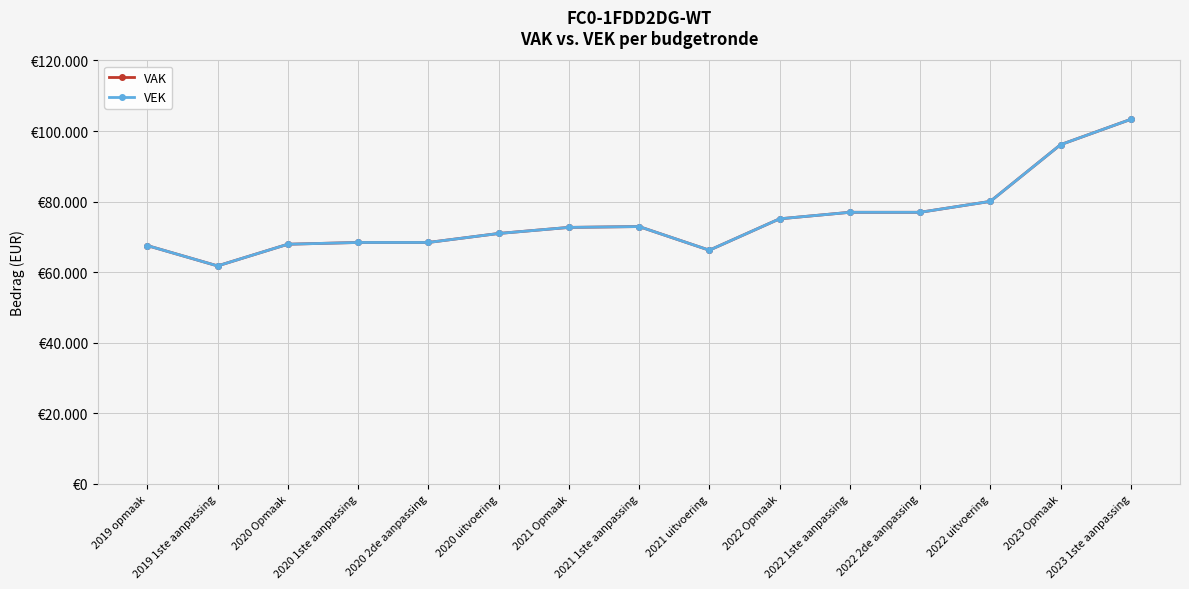

What position from the right is 2022 1ste aanpassing?

5